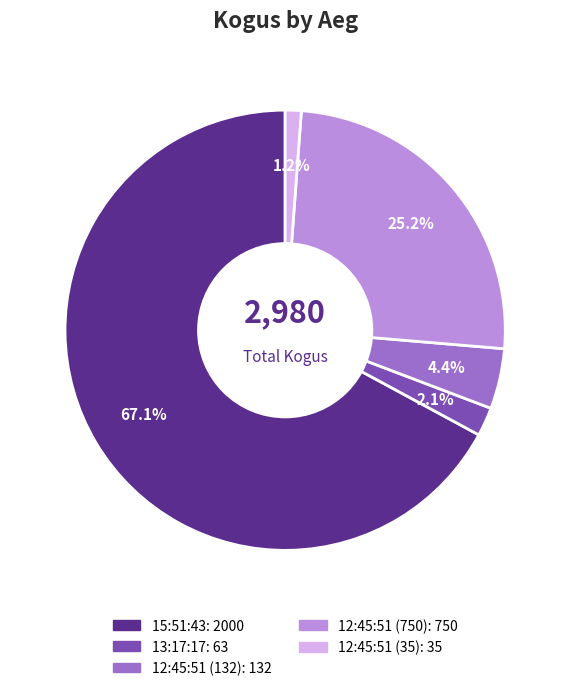

How many segments does this pie chart have?

5